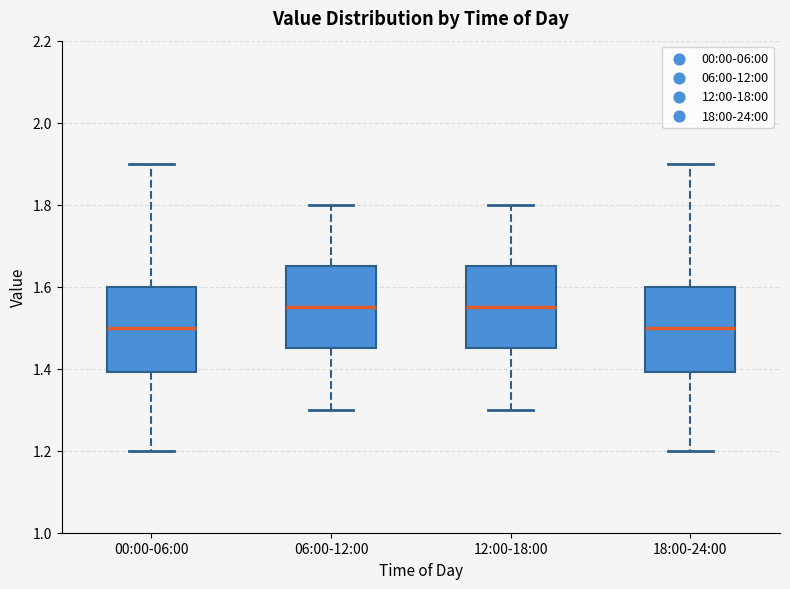

Where does the lower whisker of the box for 00:00-06:00 end on the y-axis? The values are not printed on the chart, so give them approximately, as read against the axis.

1.20